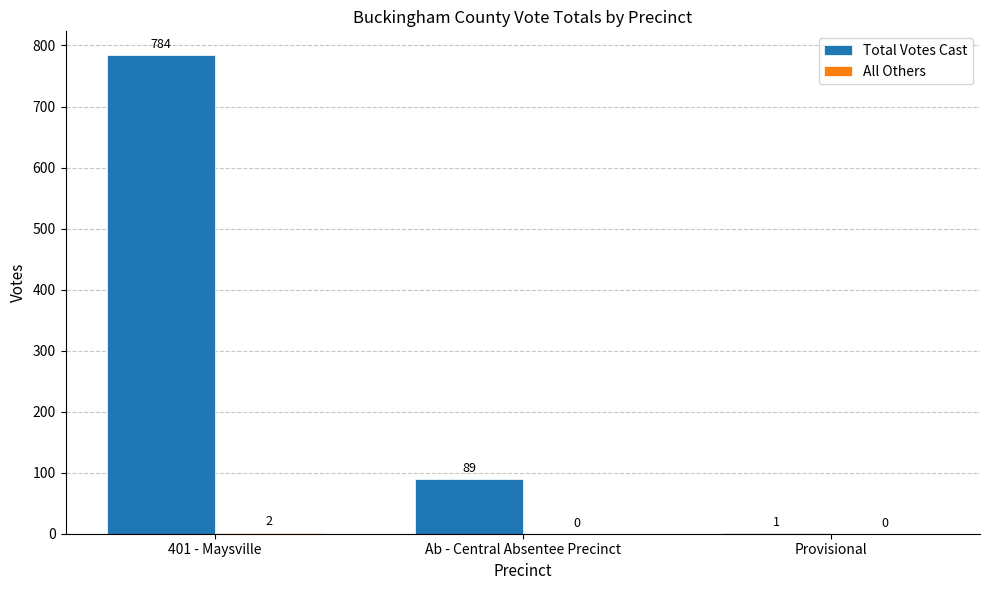

At which label is Total Votes Cast closest to 392?

Ab - Central Absentee Precinct